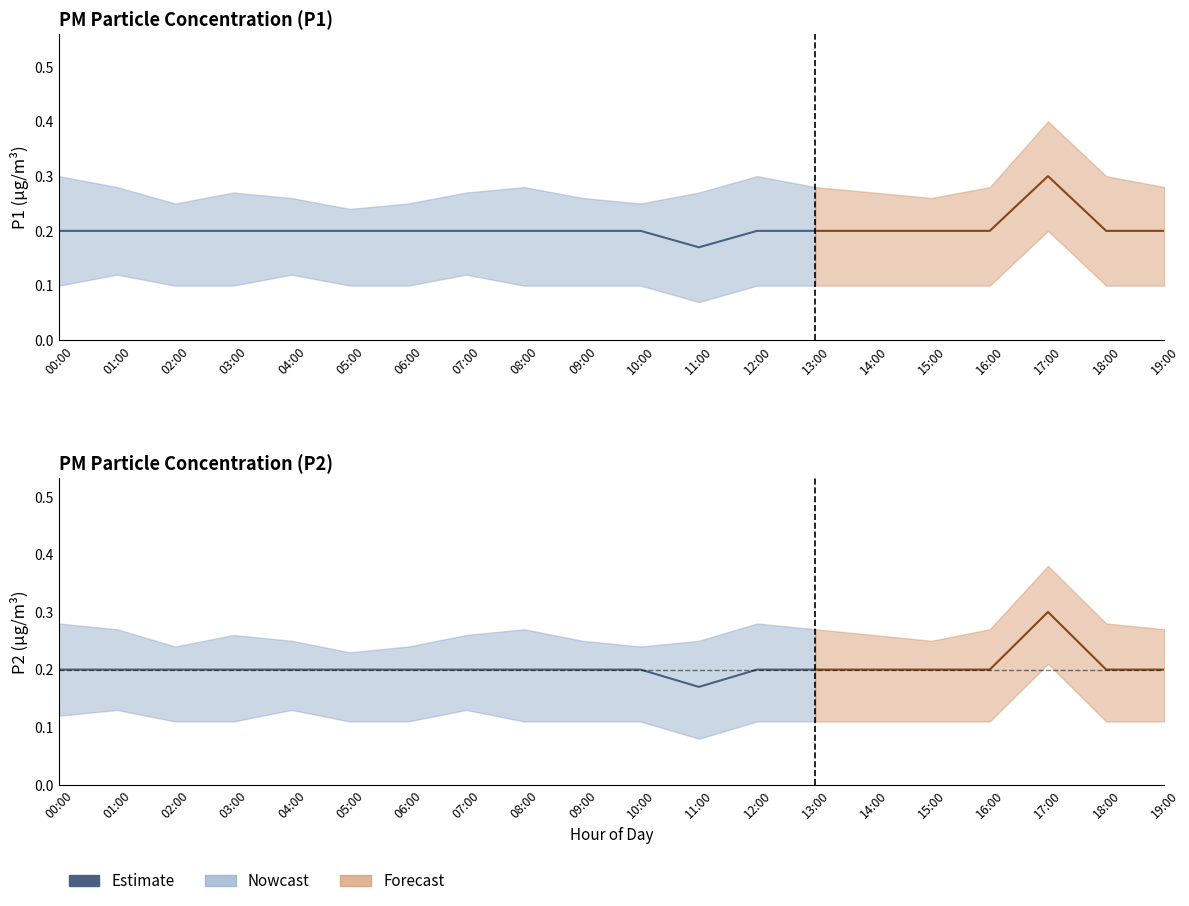

What is the label of the 9th point from the right?

05:00